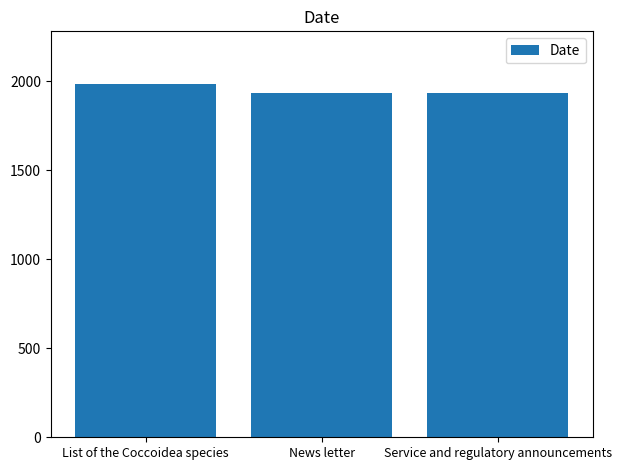

Read the value at List of the Coccoidea species.

1983